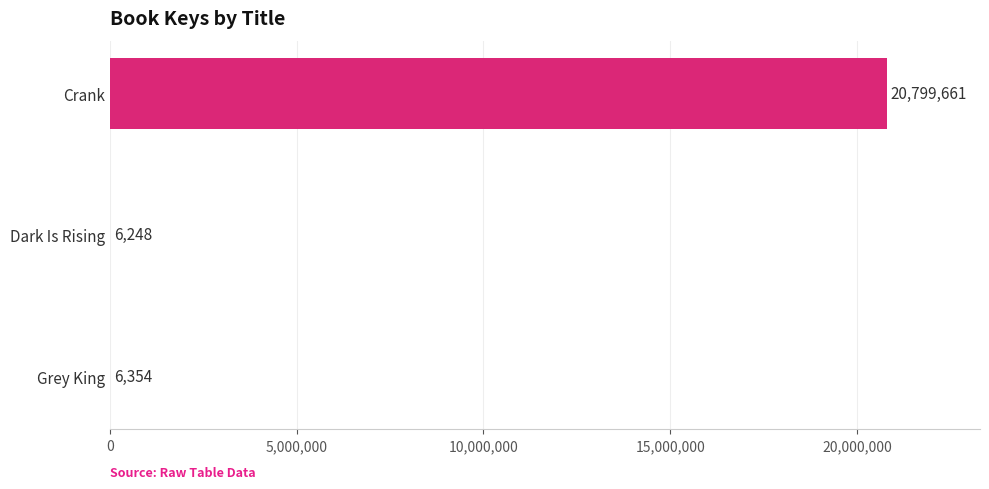

Which has a higher value, Dark Is Rising or Grey King?

Grey King